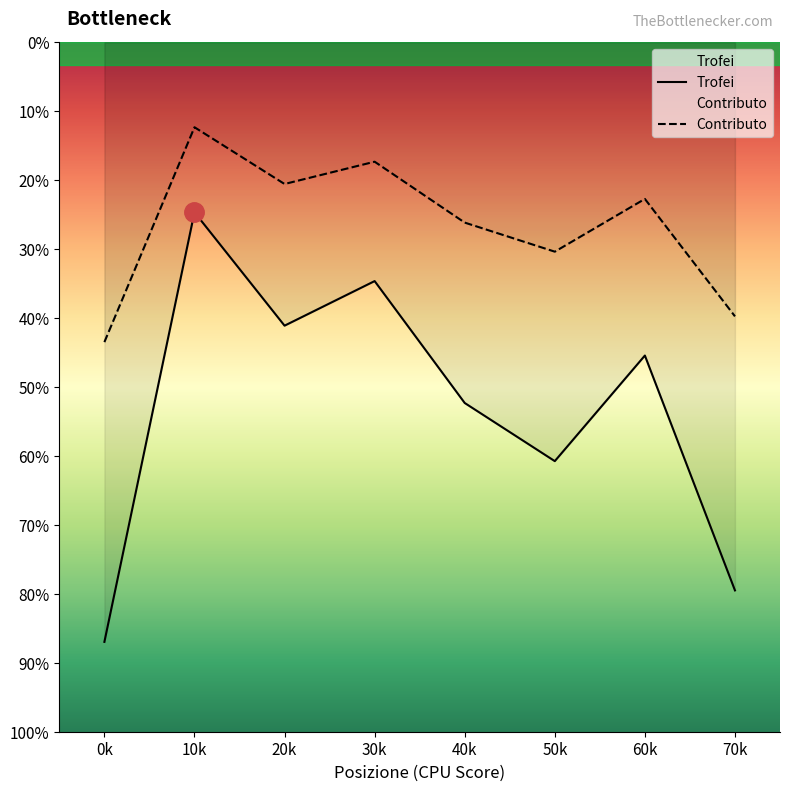

True or false: Trofei and Contributo intersect in this chart.

False